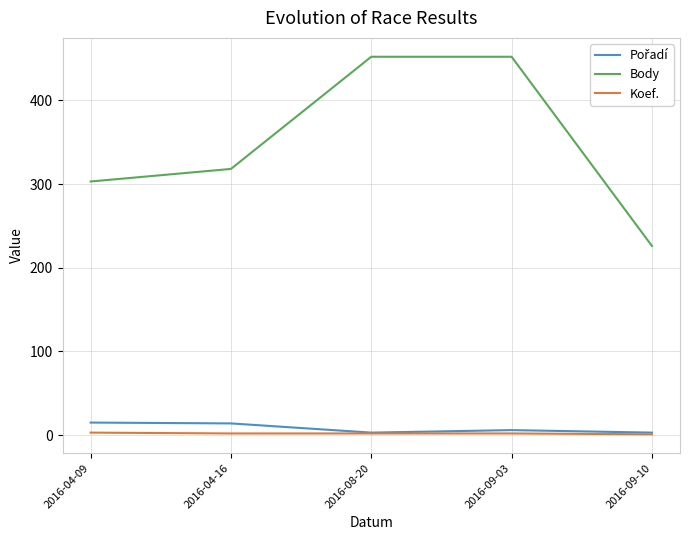

Which series has the largest total across all categories?

Body